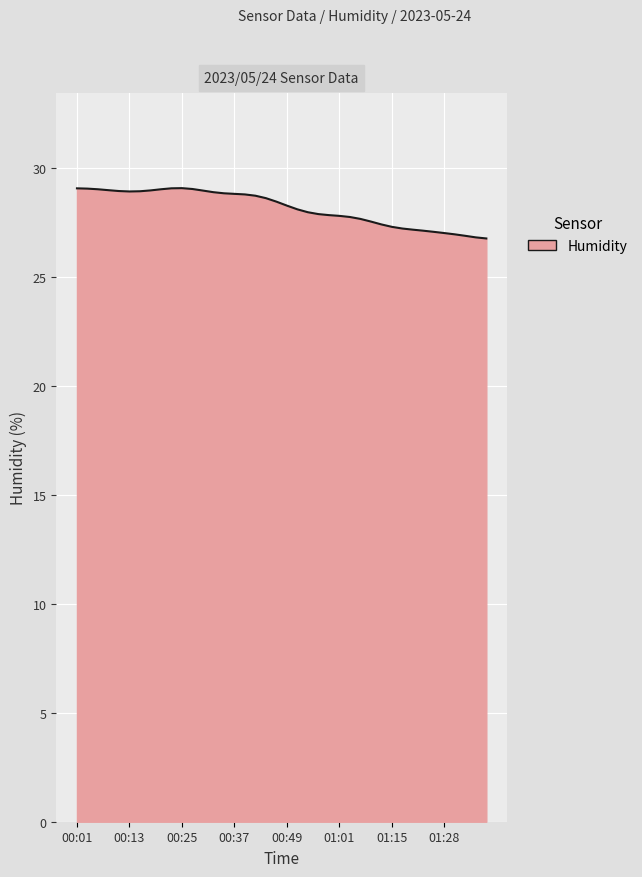

How many lines are shown in the chart?

1